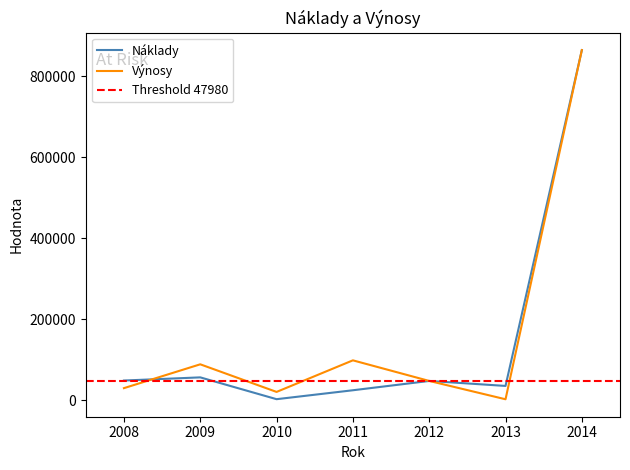

Does the chart have visible grid lines?

No